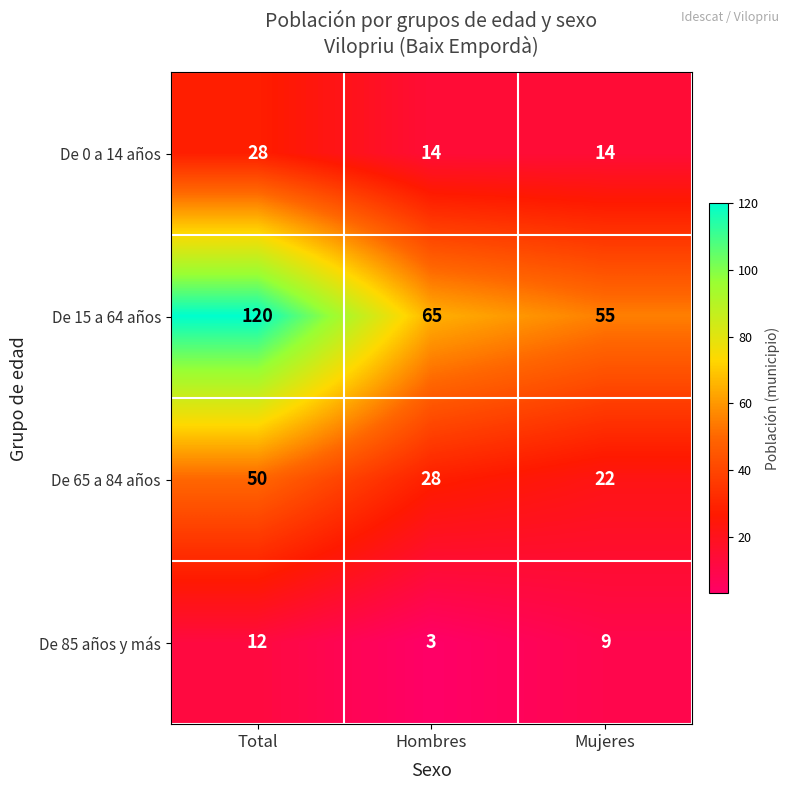

How many distinct data groups are displayed?

4